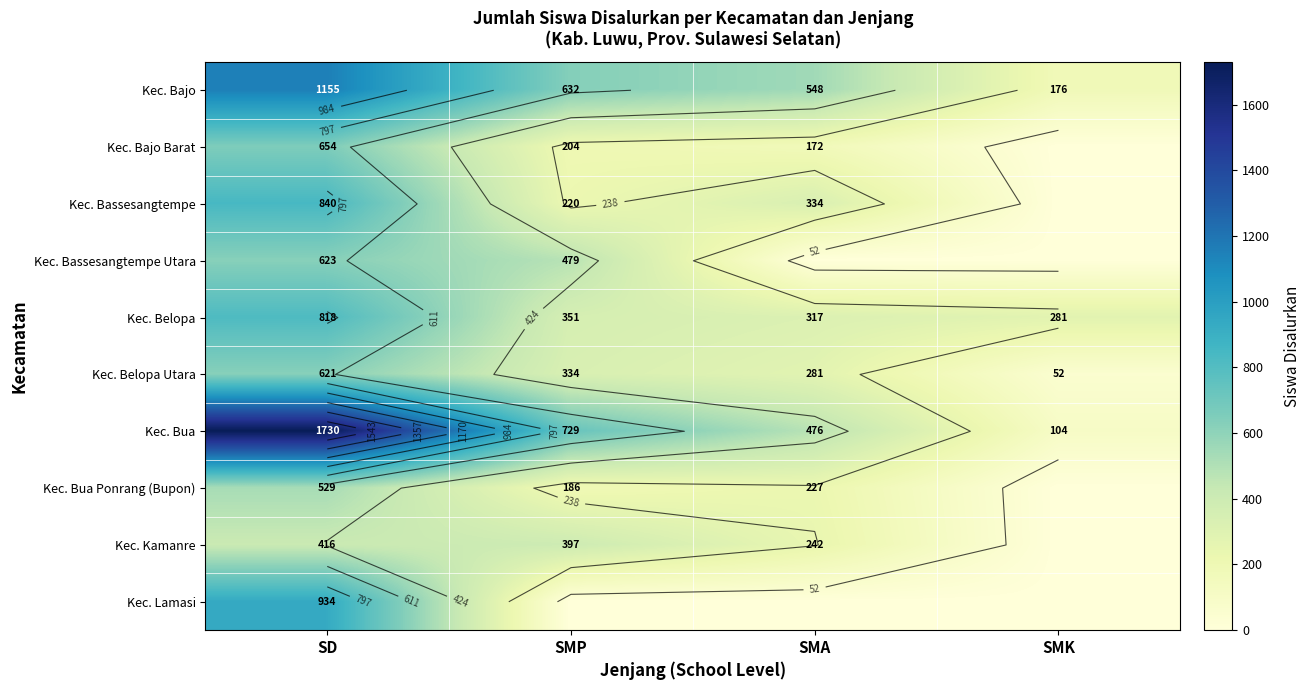

At which label is Kec. Bua closest to 917?

SMP